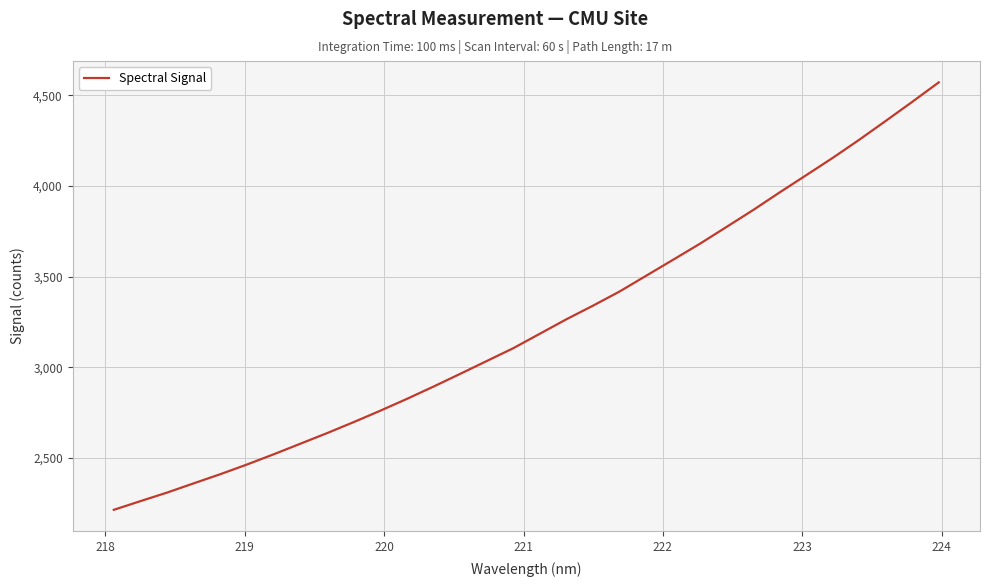

What is the difference between the maximum and minimum values?

2356.8